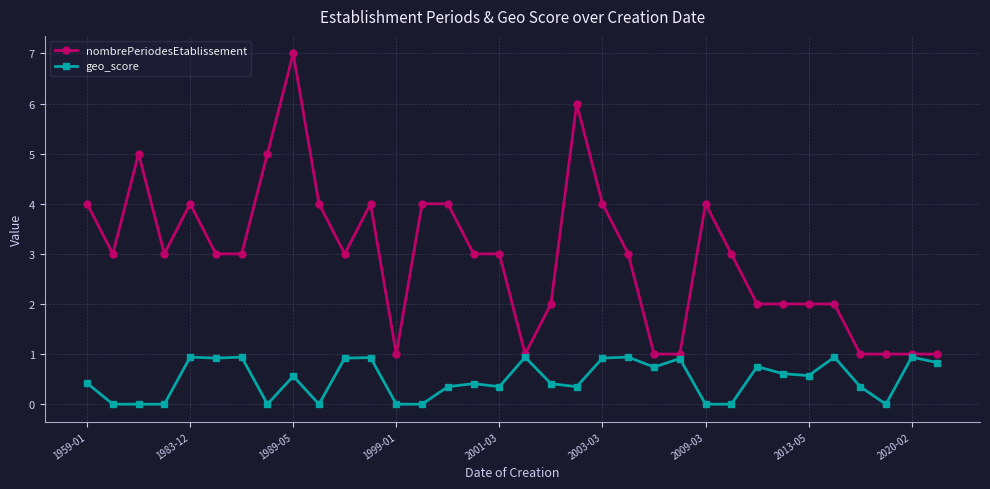

Which series has the largest range (max minus min)?

nombrePeriodesEtablissement